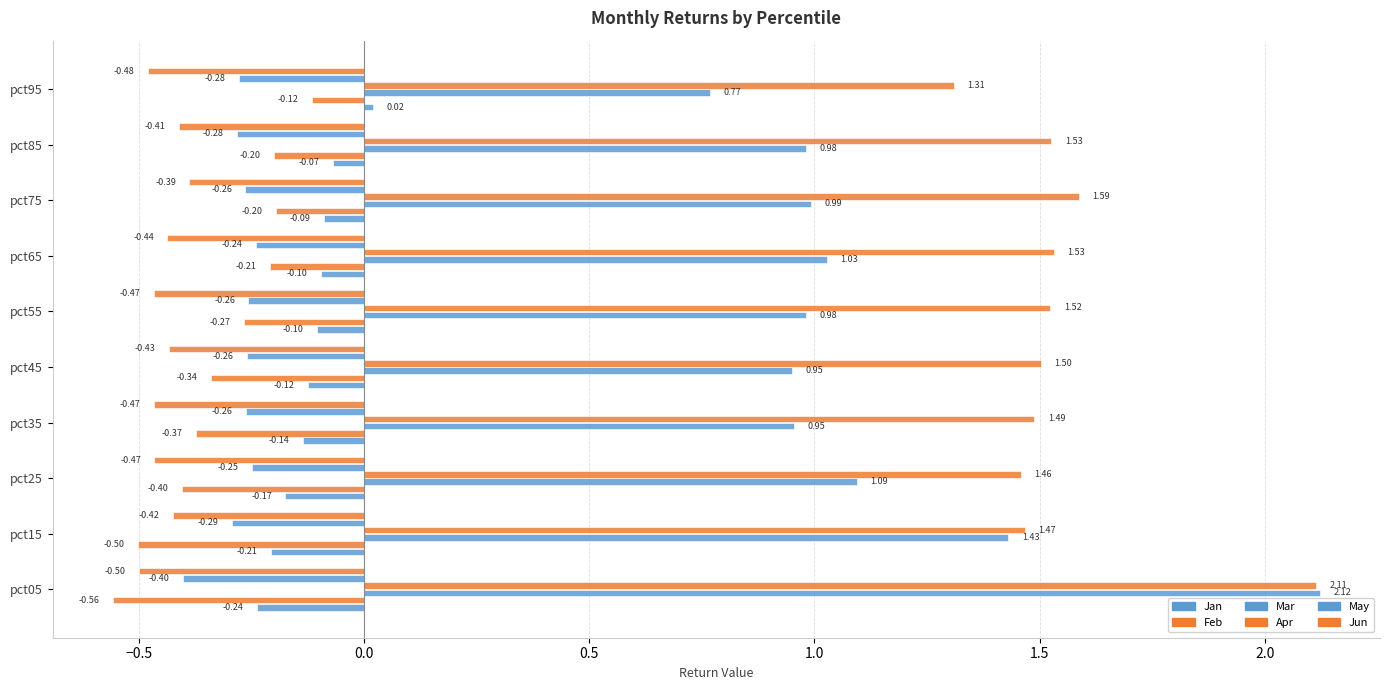

How many negative values does the Jan series have?

9